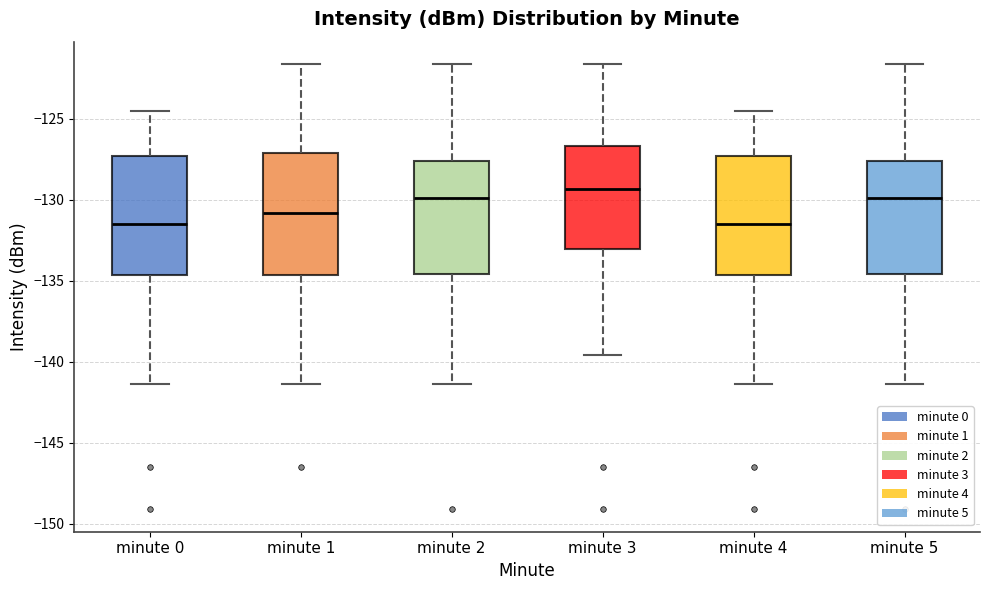

Where does the upper whisker of the box for minute 0 end on the y-axis? The values are not printed on the chart, so give them approximately, as read against the axis.

-124.5